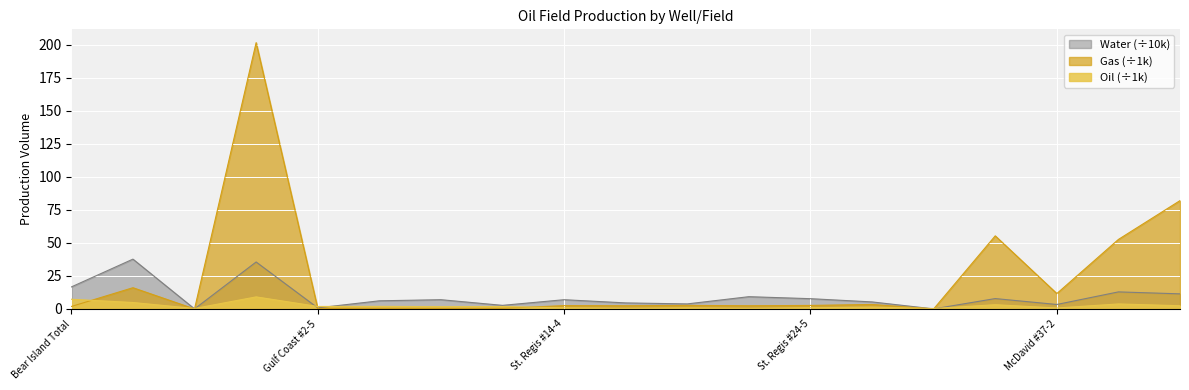

What is the label of the 3rd point from the left?

Corkscrew Total